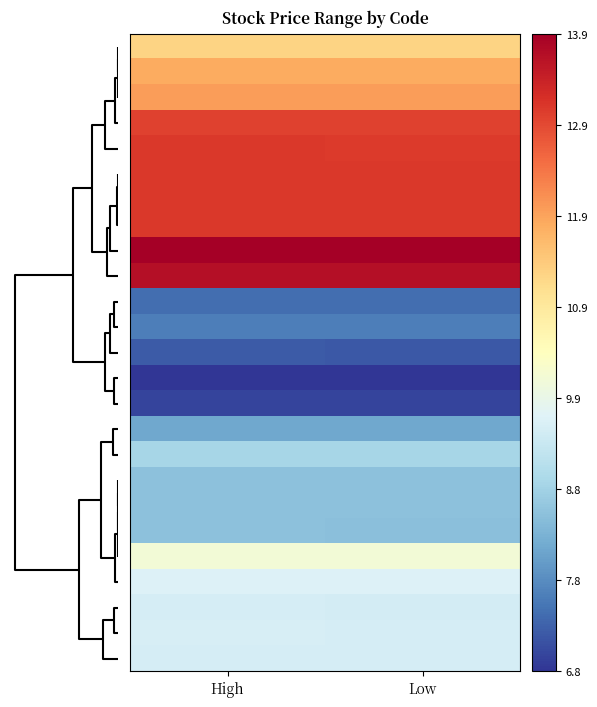

Which category has the lowest value across all series?

Low